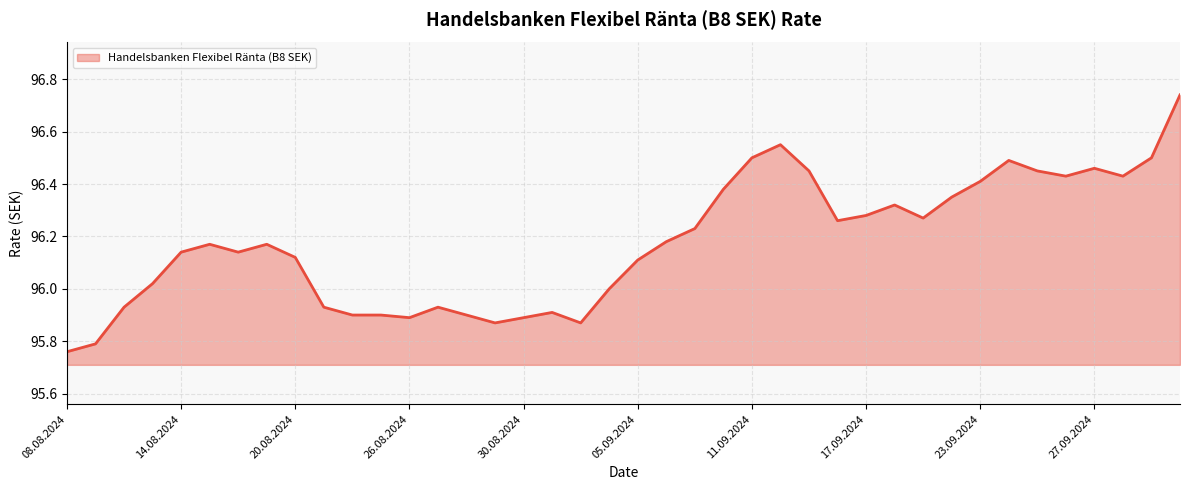

What is the difference between the maximum and minimum values?

1.0